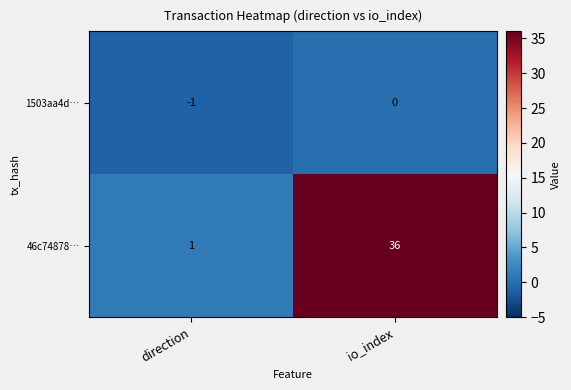

Which category has the highest value across all series?

io_index